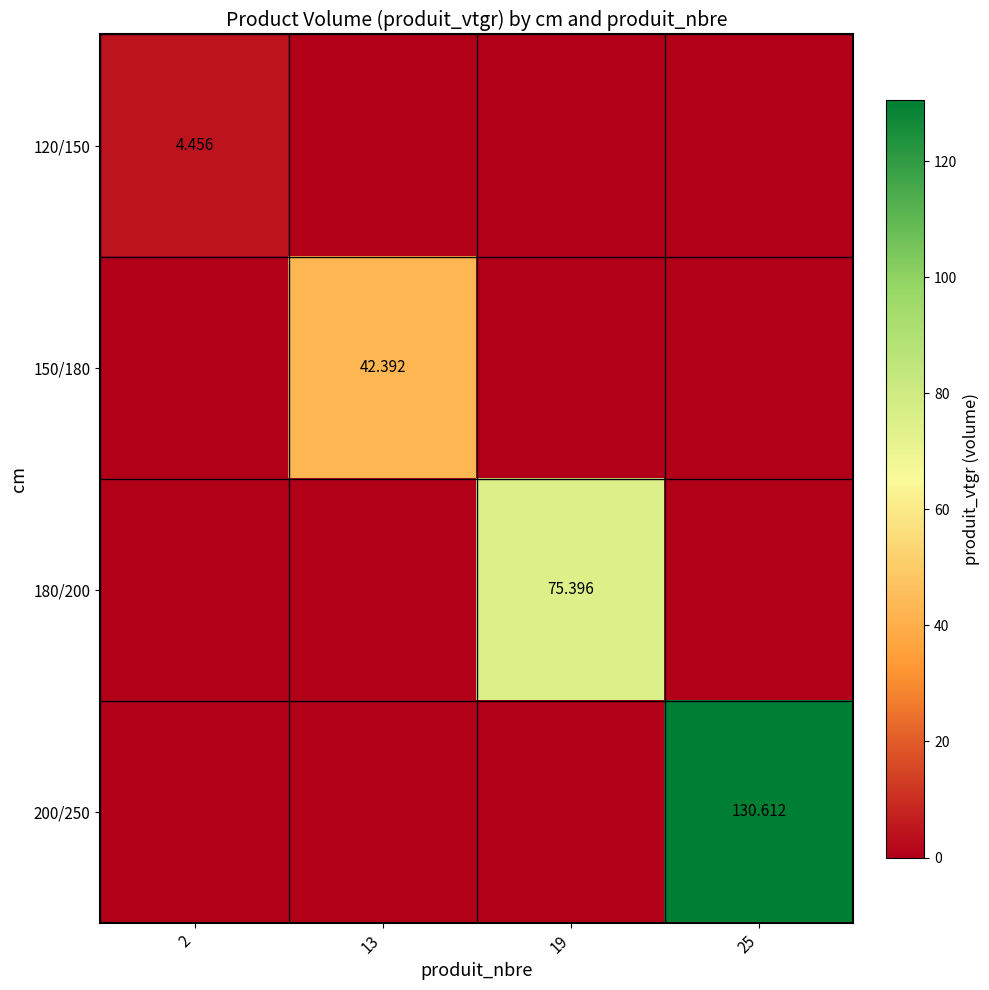

What is the sum of the 180/200 values at 19 and 2?

75.4